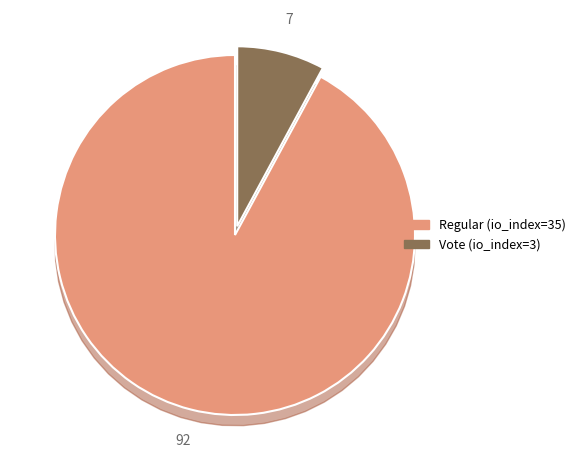

Is there a majority slice in this chart?

Yes